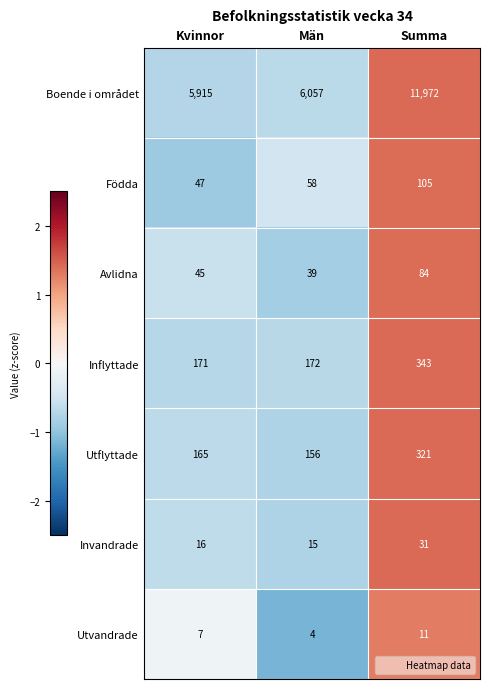

Which category has the lowest value across all series?

Män